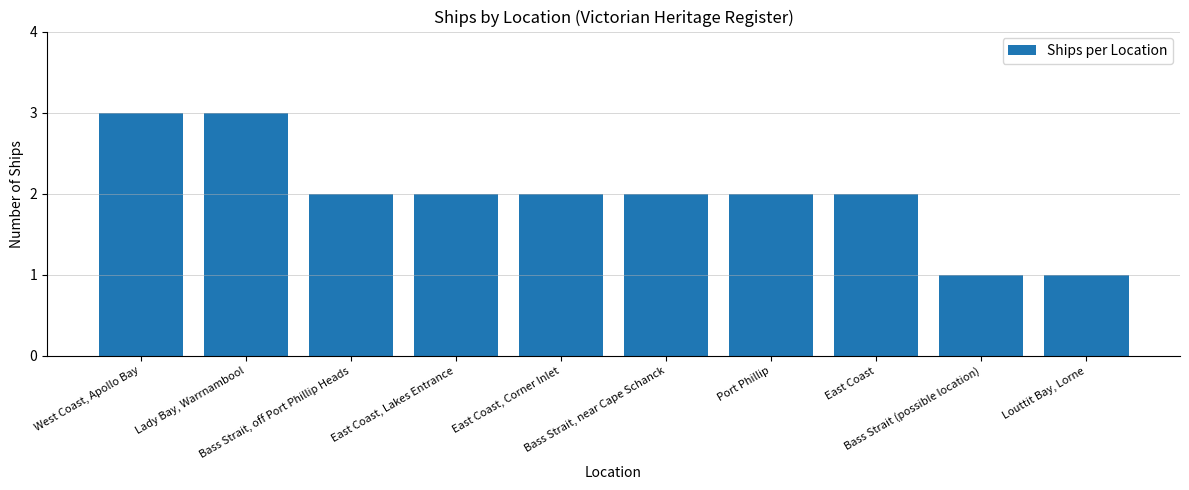

Count the number of categories in the chart.

10